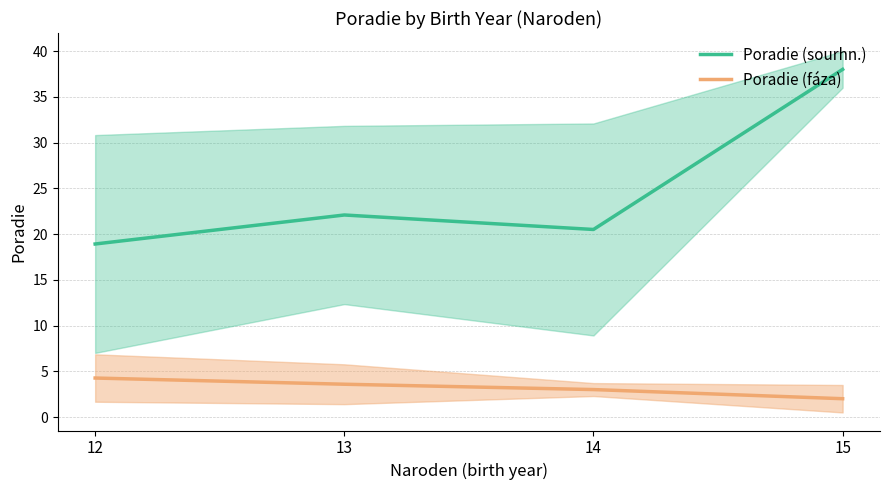

Is the value of Poradie (fáza) at 12 greater than the value of Poradie (sourhn.) at 13?

No